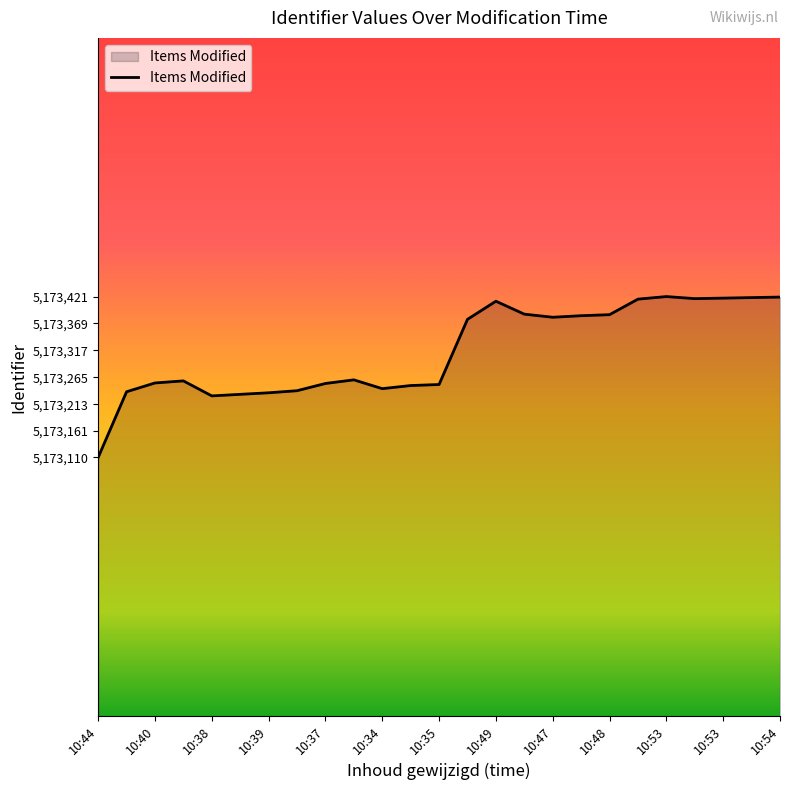

What is the difference between the maximum and minimum values?

311